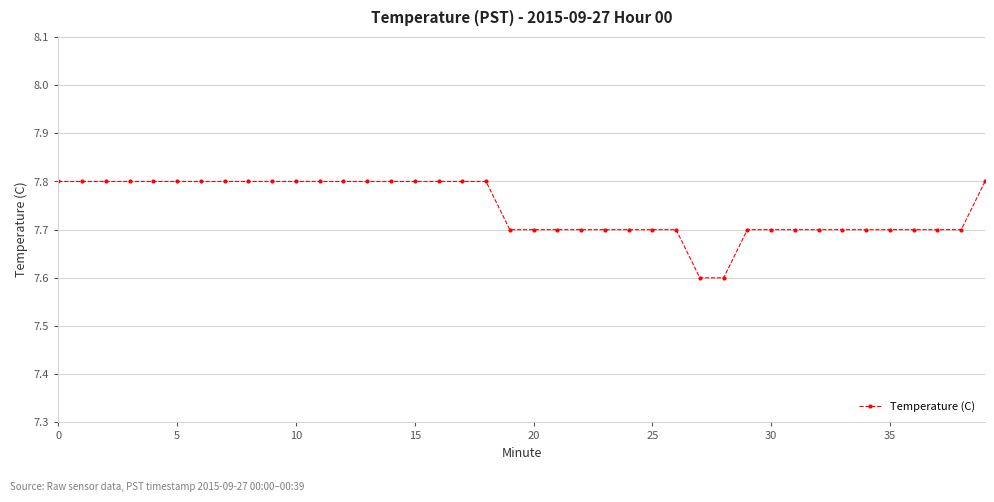

What is the sum of all values?

309.8